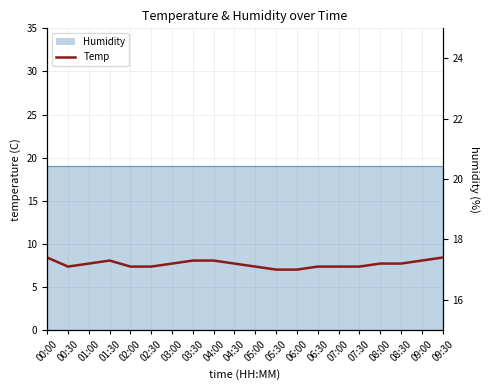

True or false: the data shows 22.6 at 05:30.

False